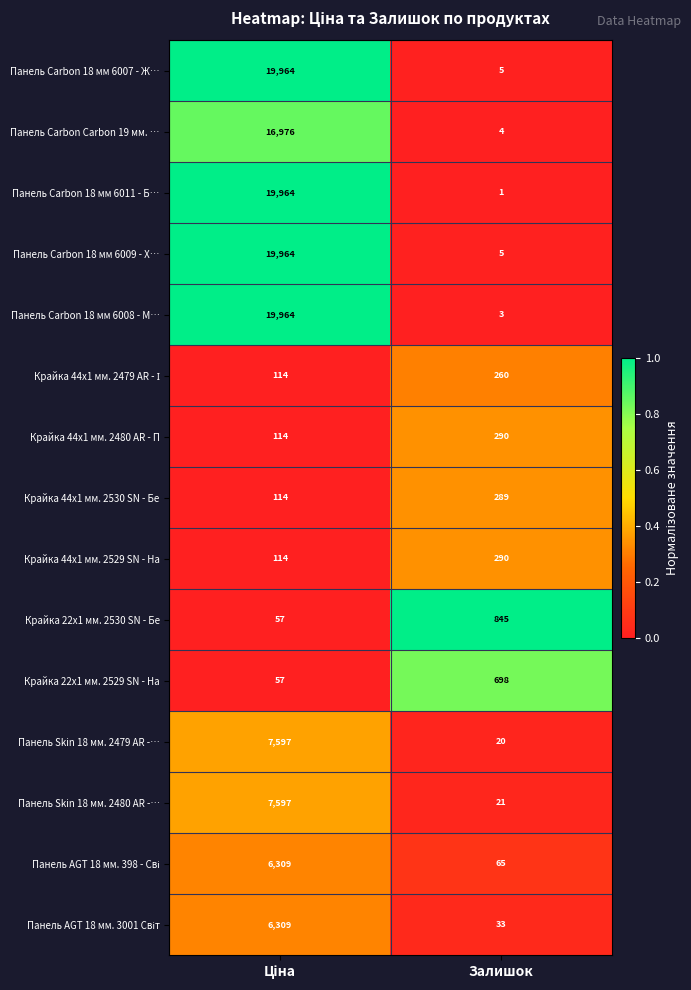

What is the average value of the Крайка 44x1 мм. 2529 SN - На series?

202